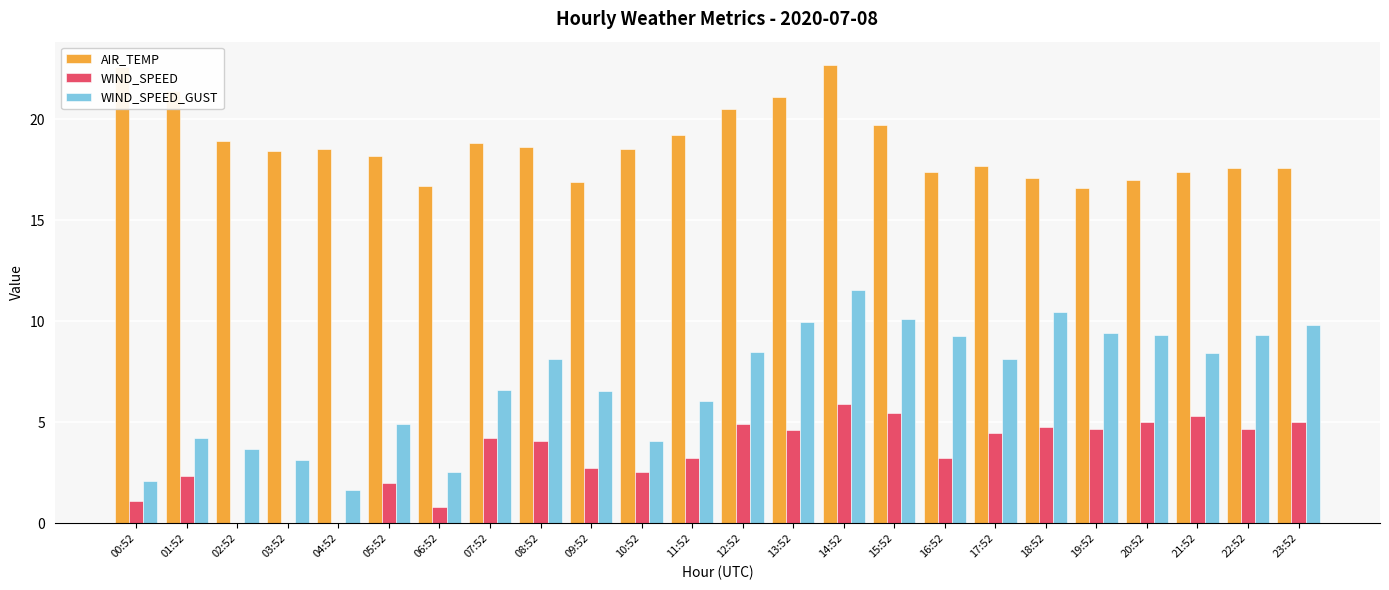

At which category is the sum across all series the highest?

14:52